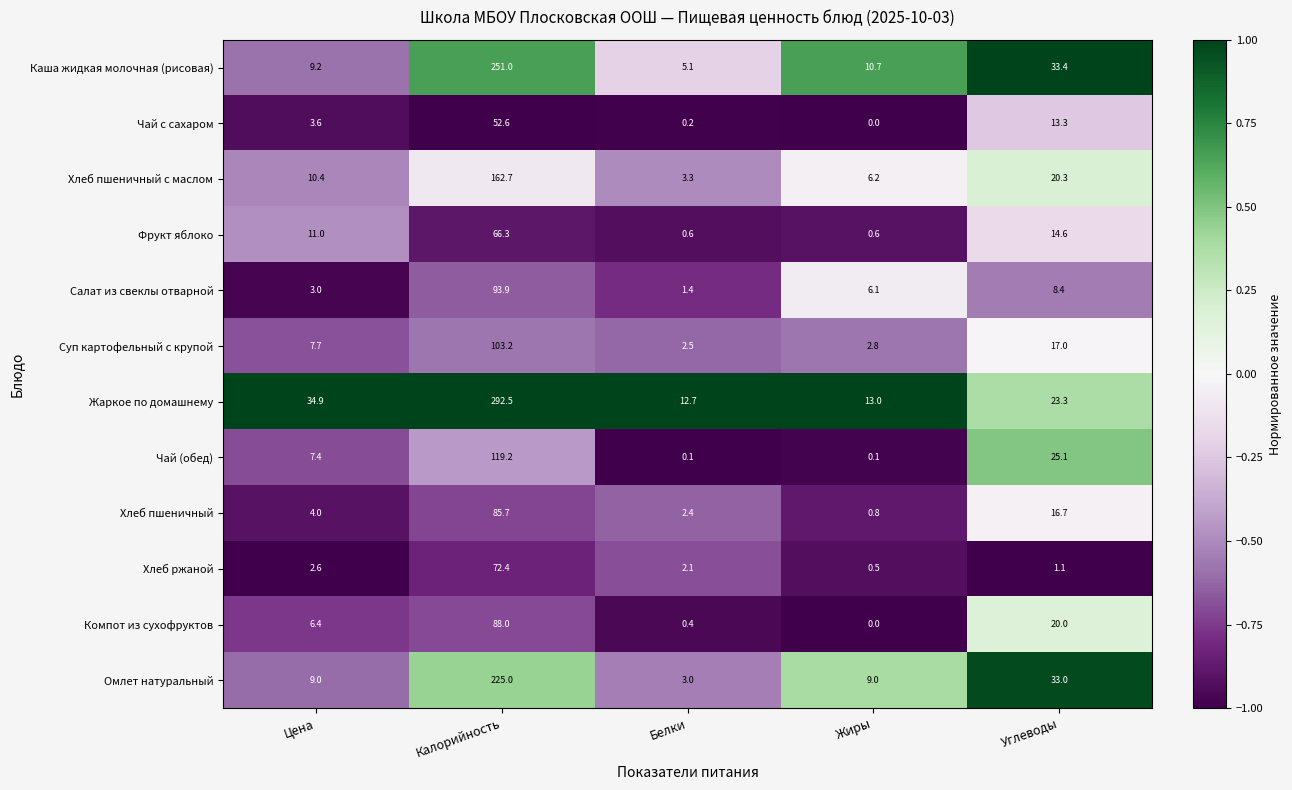

Rank the series by their maximum value, from lowest to highest.

Чай с сахаром, Фрукт яблоко, Хлеб ржаной, Хлеб пшеничный, Компот из сухофруктов, Салат из свеклы отварной, Суп картофельный с крупой, Чай (обед), Хлеб пшеничный с маслом, Омлет натуральный, Каша жидкая молочная (рисовая), Жаркое по домашнему